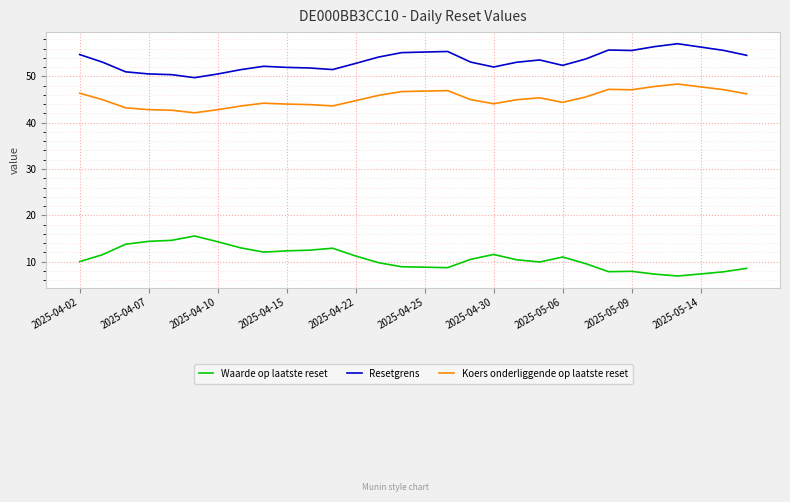

What are all the series names shown in the legend?

Waarde op laatste reset, Resetgrens, Koers onderliggende op laatste reset